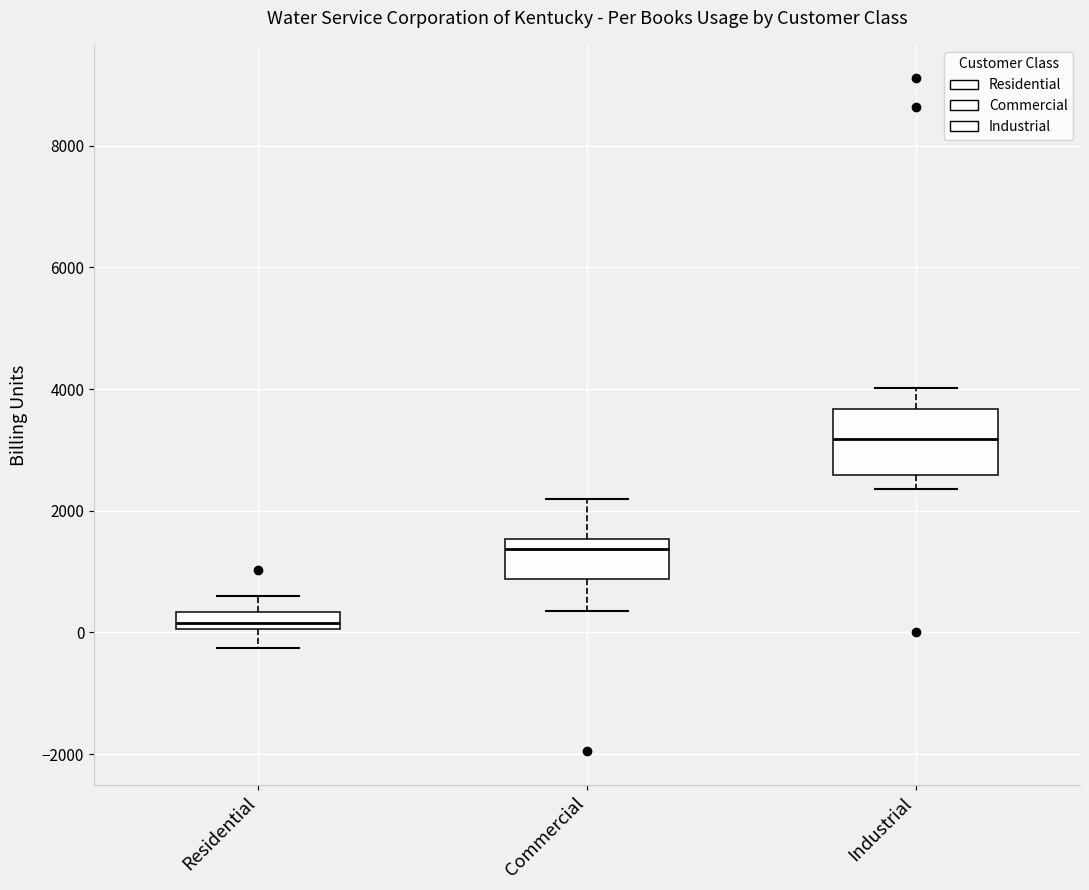

Comparing the boxes themselves (not the whiskers), which one is the tallest?

Industrial